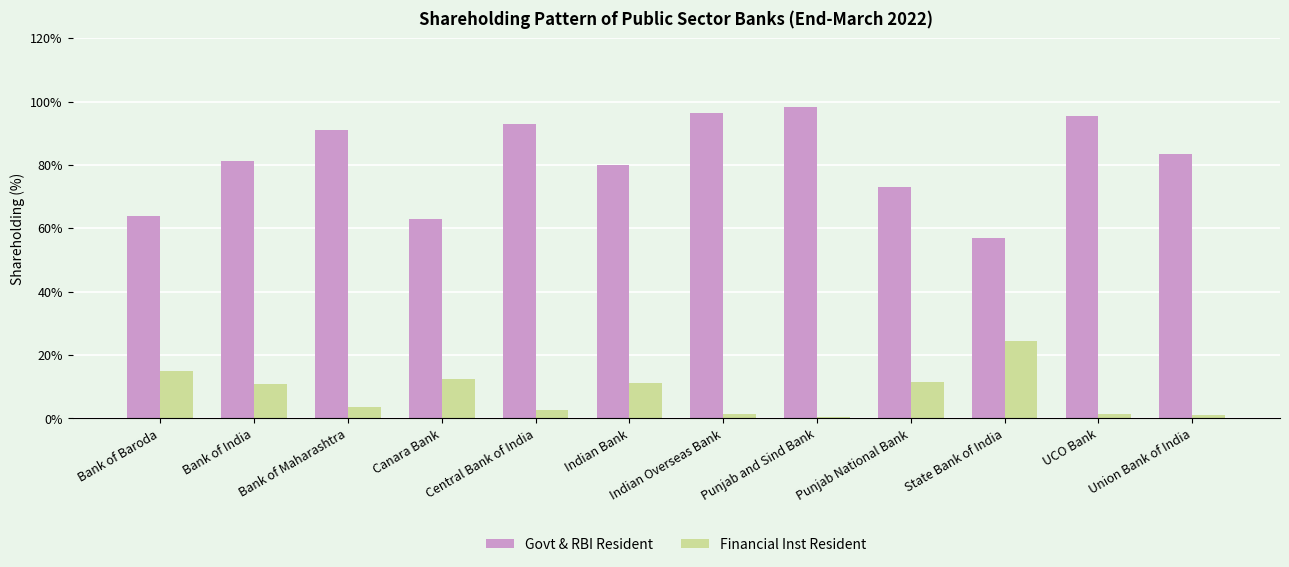

What is the value of the Financial Inst Resident bar at the 7th from the left?

1.3